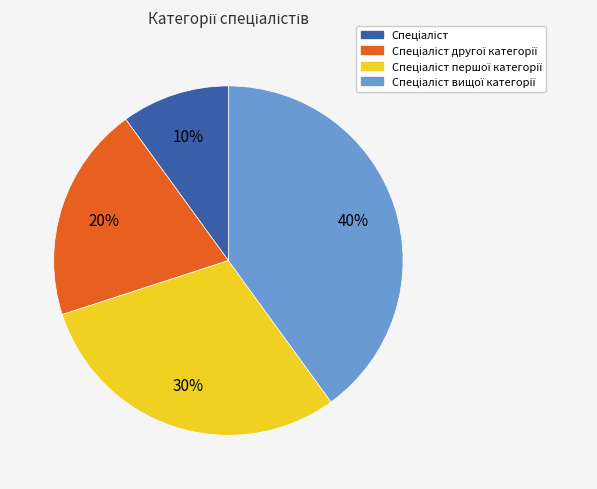

Is there any slice that represents more than half of the pie?

No